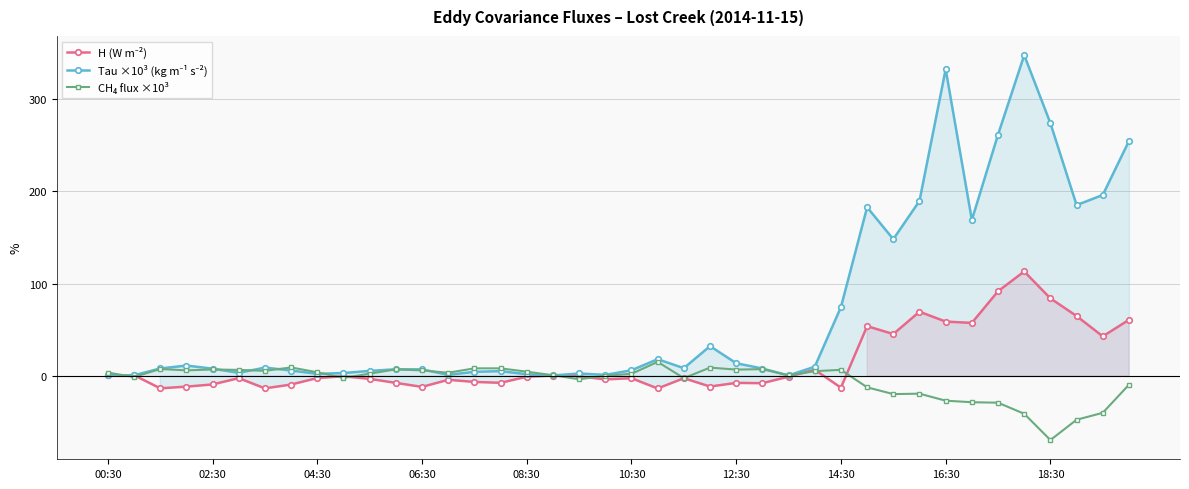

Is the value of Tau ×10³ (kg m⁻¹ s⁻²) at 24 greater than the value of CH₄ flux ×10³ at 35?

Yes